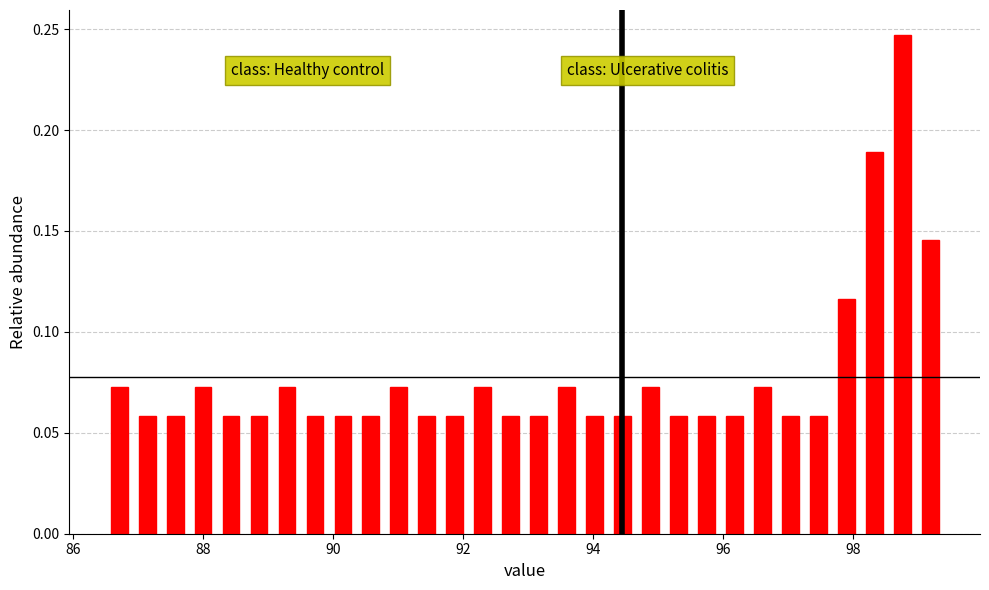

Around what value on the x-axis is the tallest bar? Give the approximate position of its centre, as read against the axis.

98.8